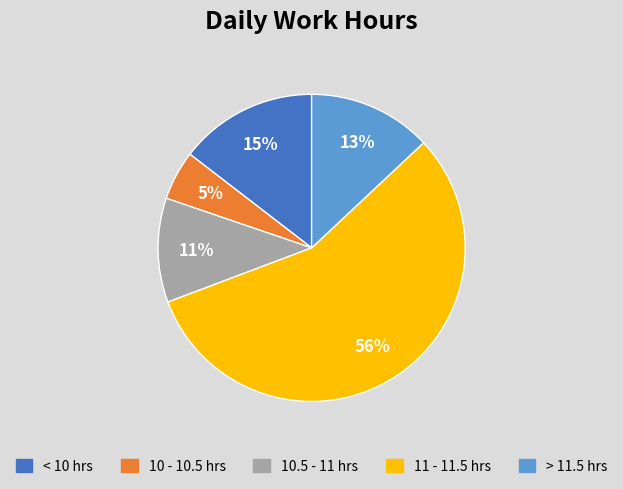

To the nearest percent, what is the difference between the largest and smallest slice percentages?

51%